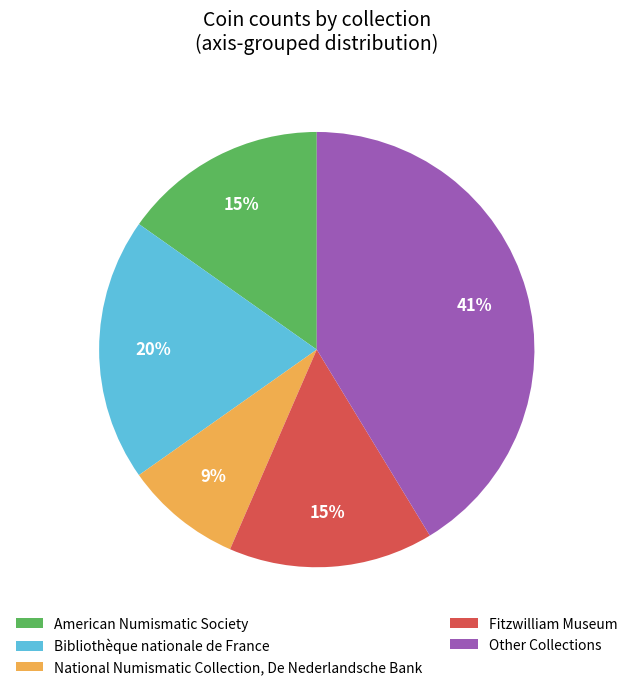

Which category has the biggest portion of the pie?

Other Collections